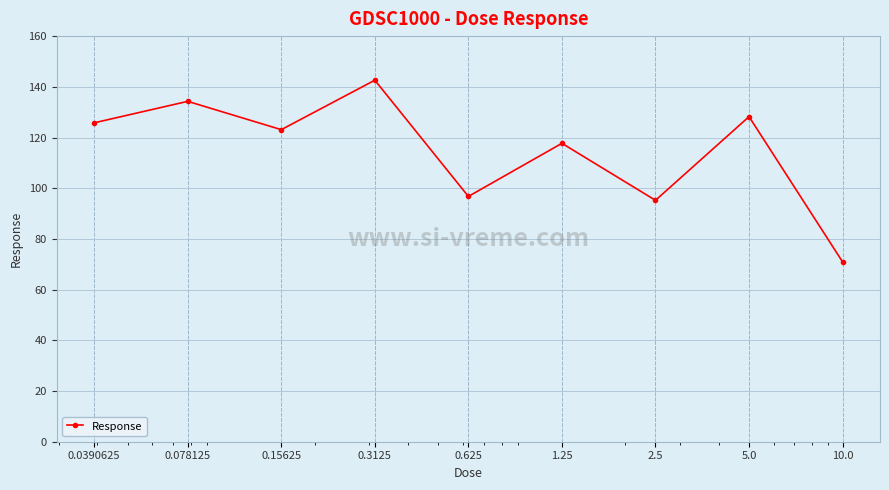

What is the sum of all values?

1034.6